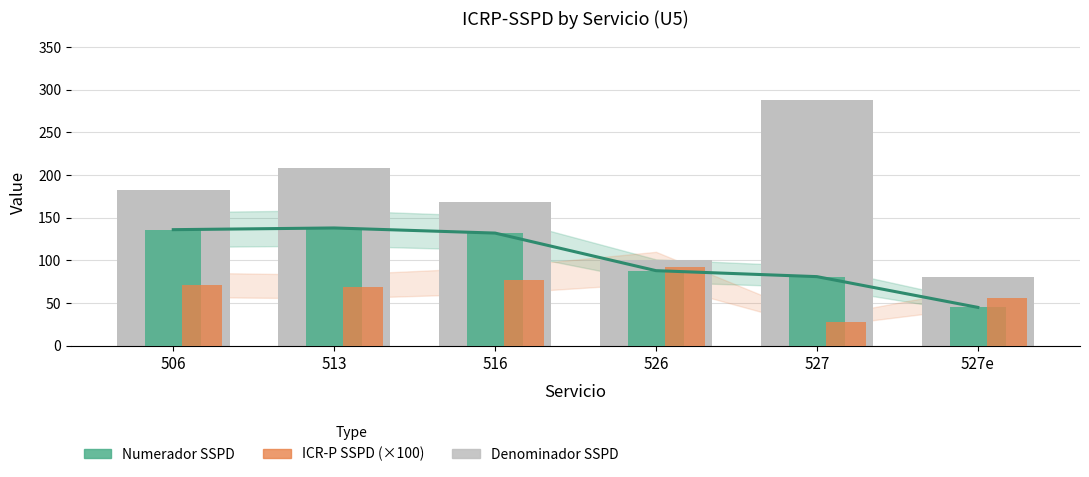

Reading left to right, transcribe all the data shown in this chart.

Numerador trend: 506=136.0	513=138.0	516=132.0	526=88.0	527=81.0	527e=45.0
Denominador SSPD: 506=182.0	513=208.0	516=168.0	526=100.0	527=288.0	527e=80.0
Numerador SSPD: 506=136.0	513=138.0	516=132.0	526=88.0	527=81.0	527e=45.0
ICR-P SSPD (×100): 506=71.6	513=69.3	516=76.5	526=91.7	527=27.4	527e=56.3